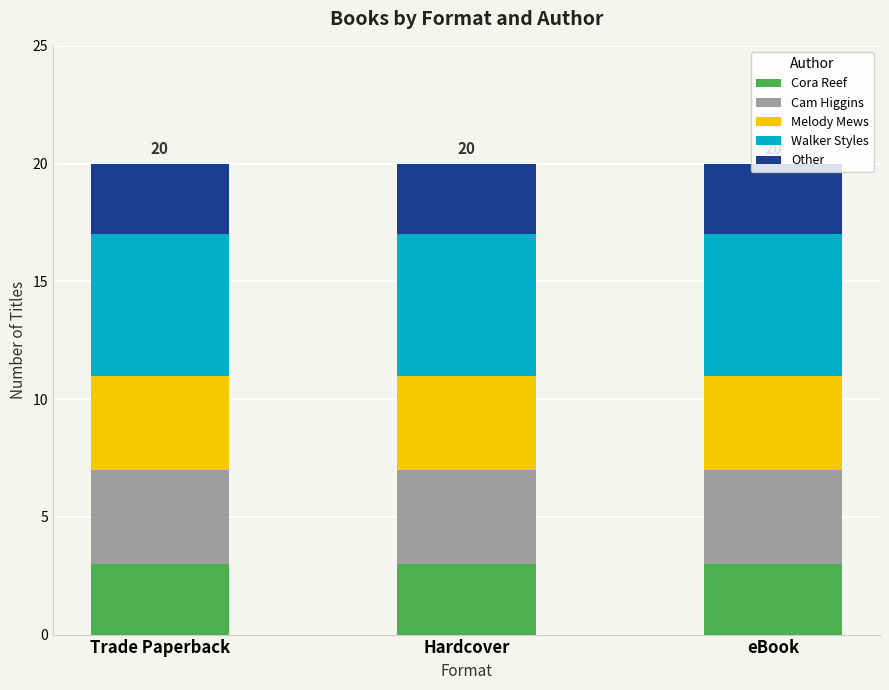

The Cora Reef series shows 3 at Hardcover. True or false?

True